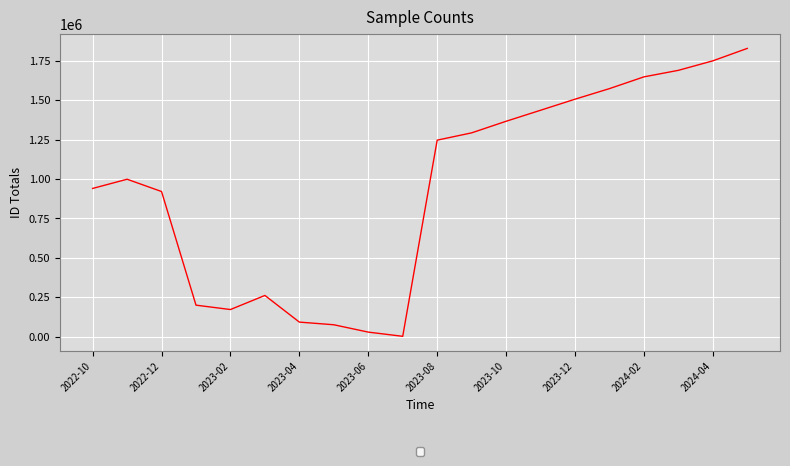

What is the difference between the maximum and minimum values?

1825994